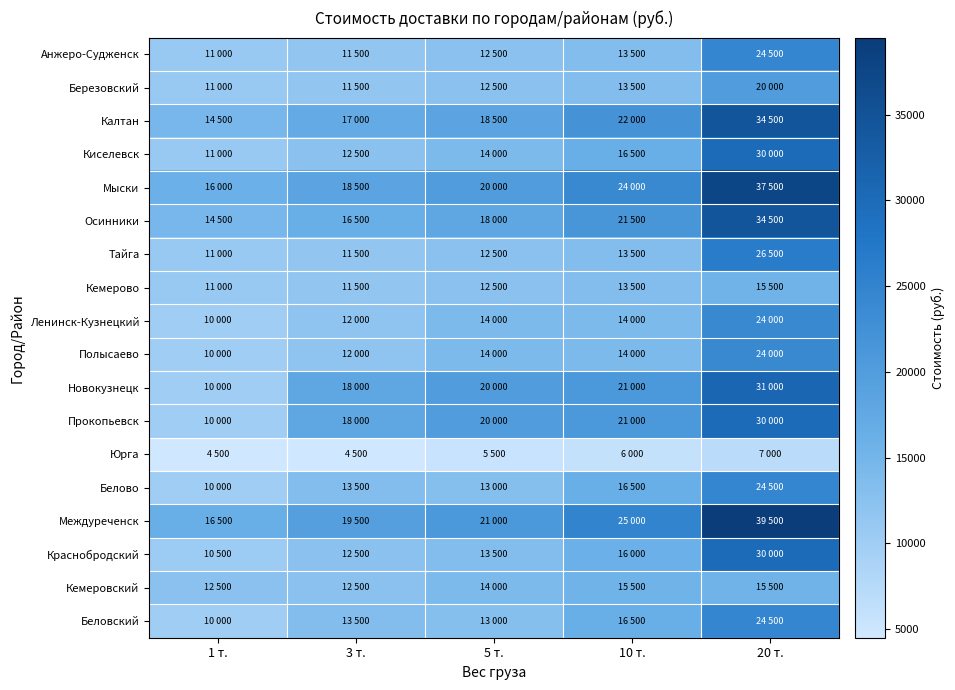

What is the total value across all series at 10 т.?

303500